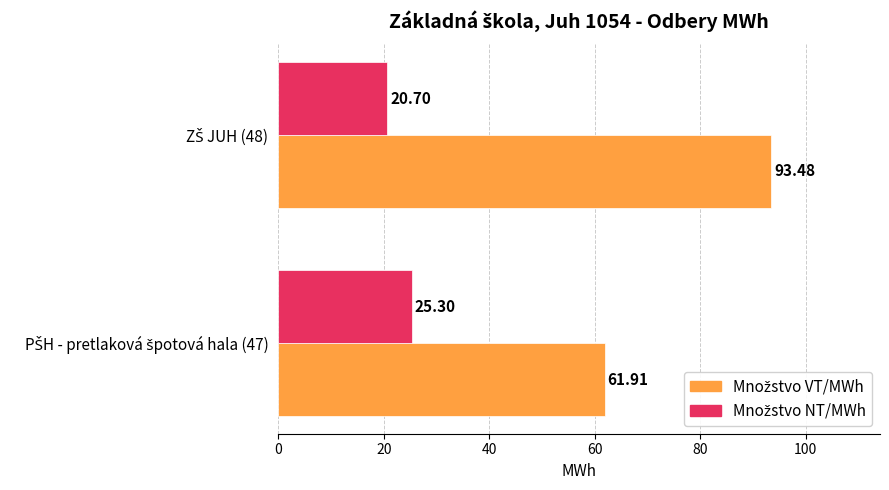

What is the value of the Množstvo VT/MWh bar at the 2nd from the left?

93.5